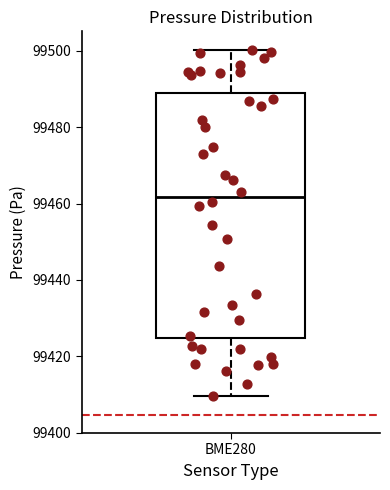

Read this box plot against the y-axis: the position of the median line, the range covered by the box, and the ends of both whiskers. The values are not printed on the chart, so give them approximately, as read against the axis.

median 99462, box 99424 to 99488, whiskers 99410 to 99500